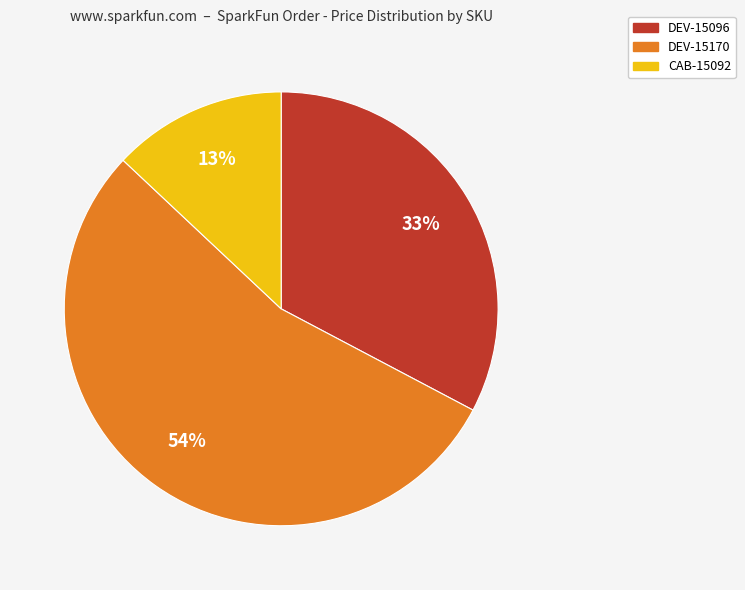

Which category has the smallest portion of the pie?

CAB-15092